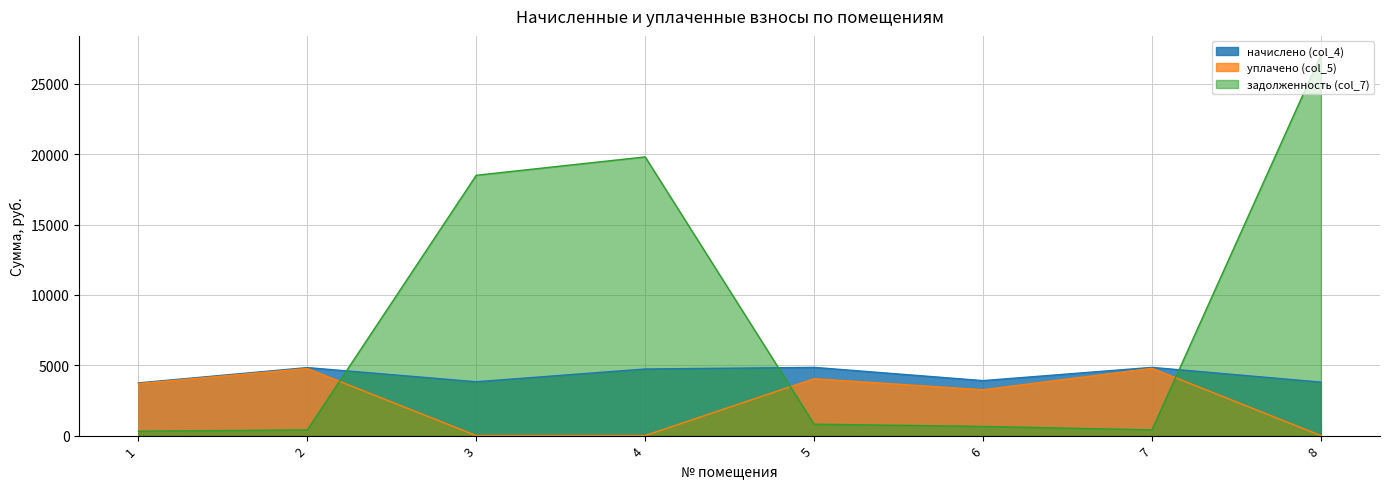

How many lines are shown in the chart?

3